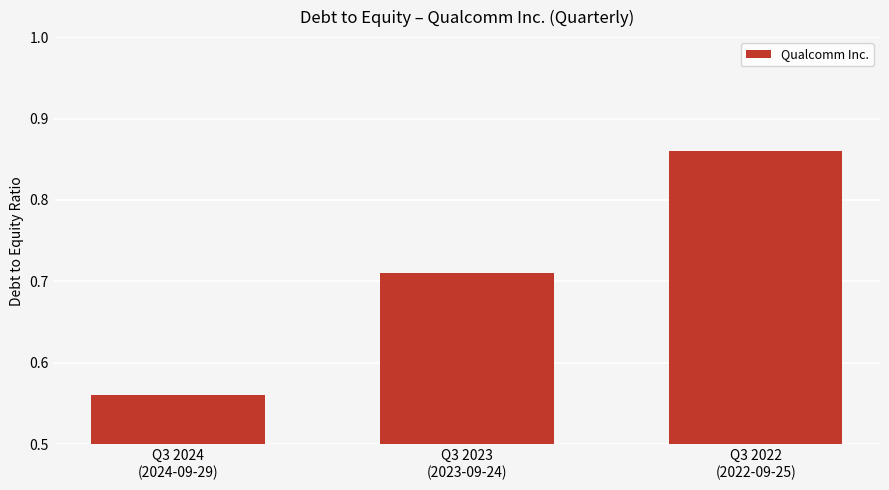

How many values are between 0 and 1?

3